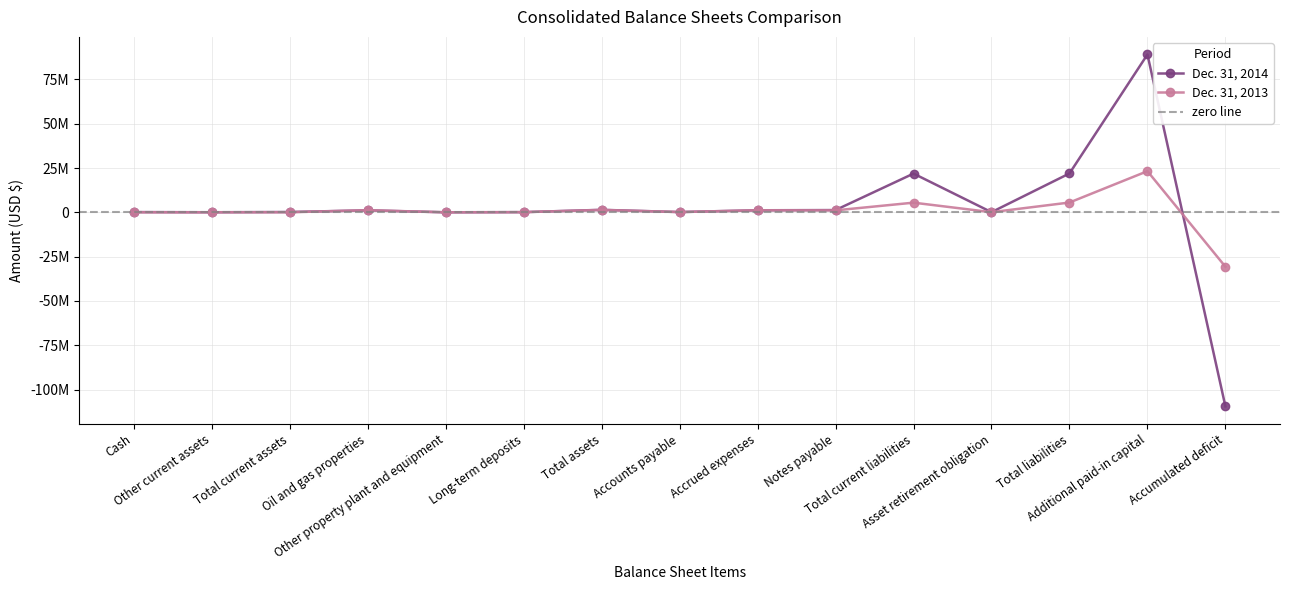

True or false: Dec. 31, 2013 has a value of 1169644 at Accrued expenses.

True